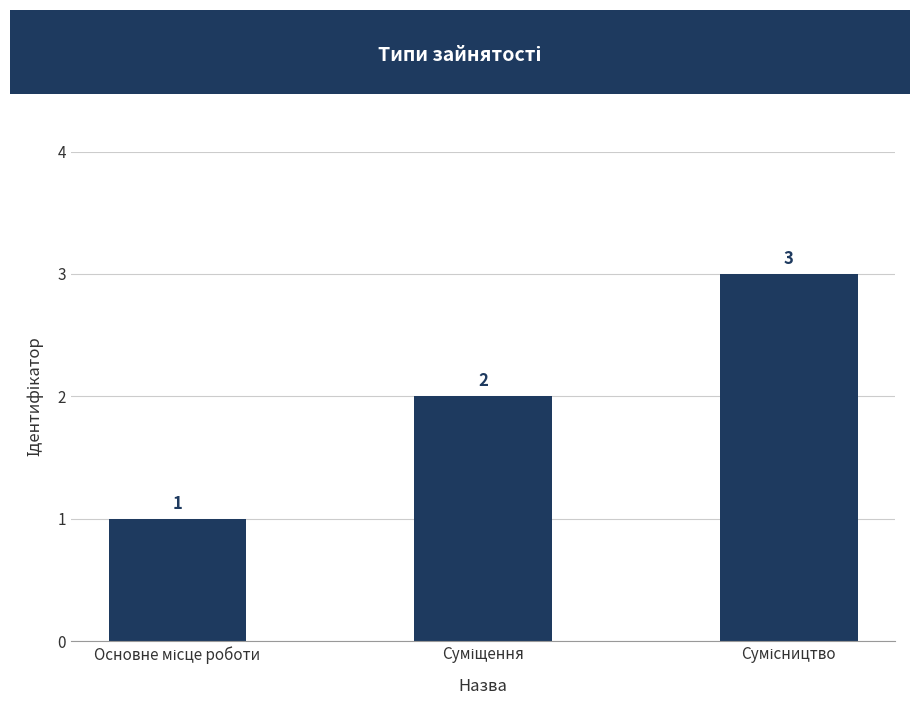

What is the value of the 1st bar from the left?

1